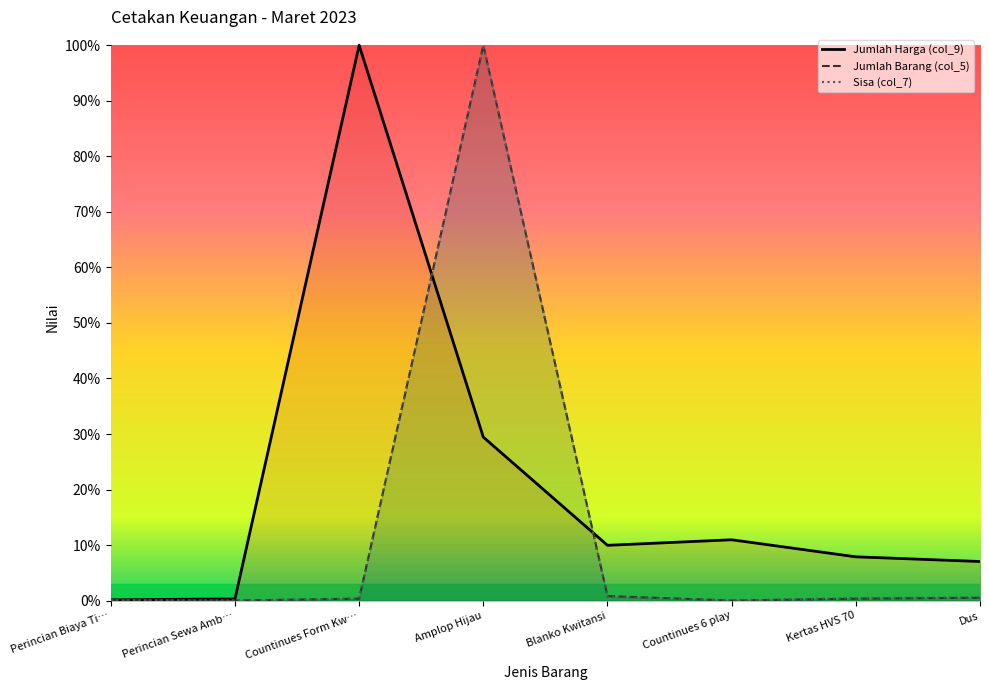

What is the maximum value for Jumlah Harga (col_9)?

1.0